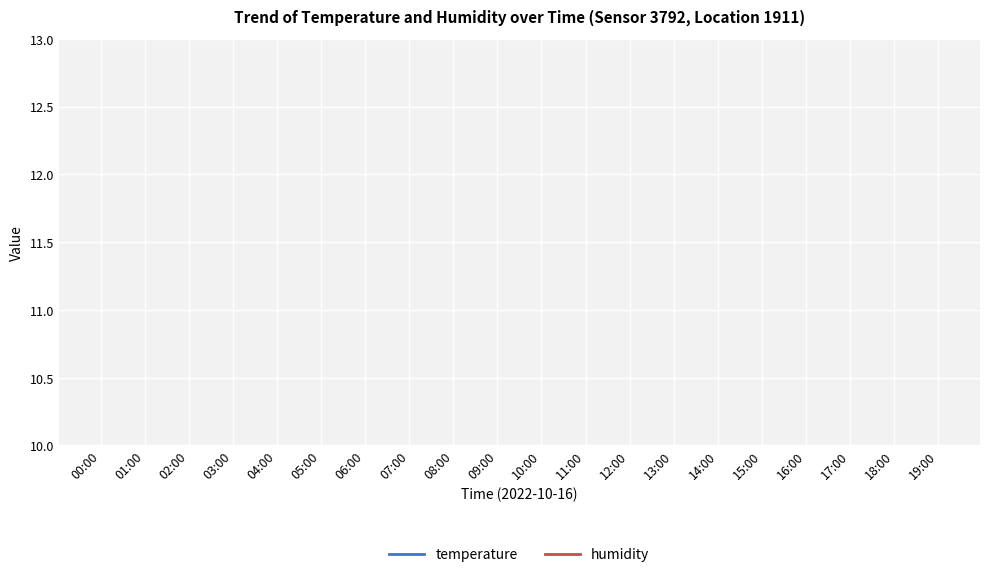

At which label does temperature reach its minimum?

06:00